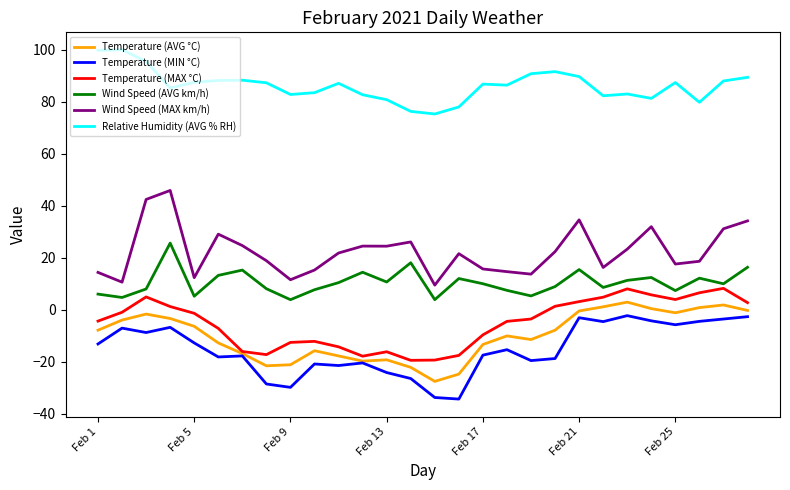

Which series has the largest total across all categories?

Relative Humidity (AVG % RH)